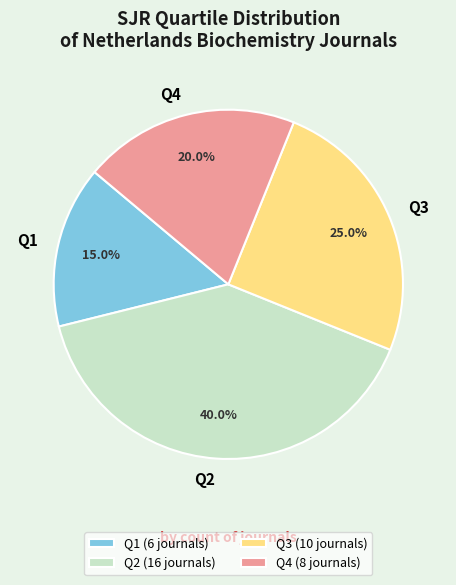

Is there a majority slice in this chart?

No